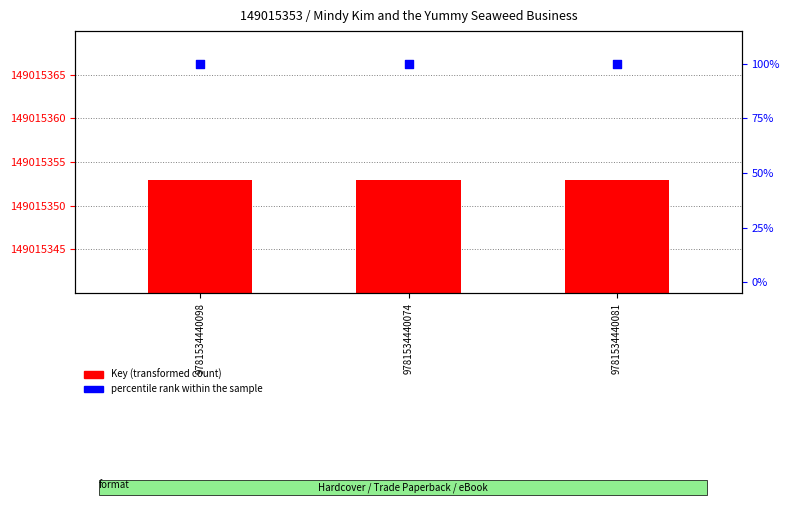

Which series reaches the maximum Y coordinate?

Key